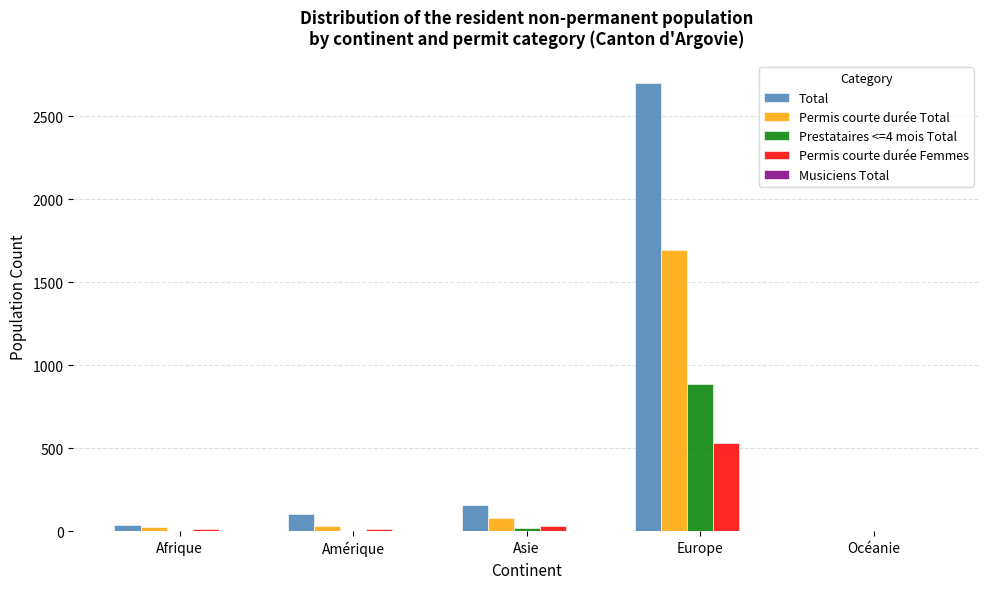

Which series has the largest total across all categories?

Total